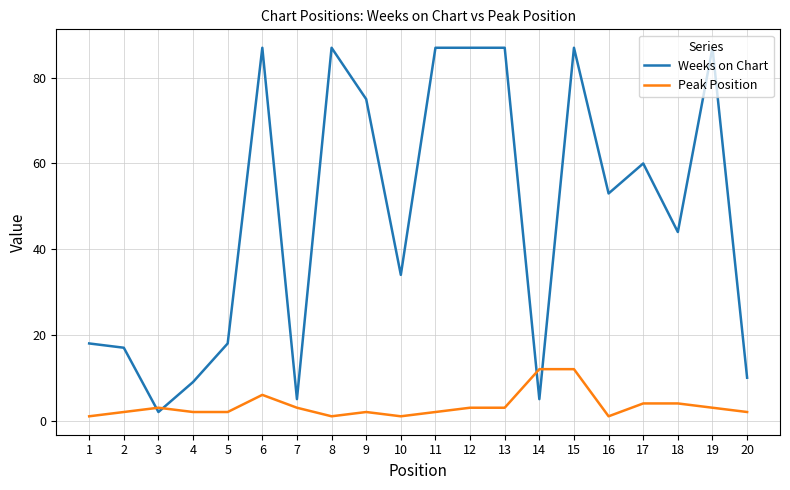

Rank the series at 9 from highest to lowest value.

Weeks on Chart, Peak Position